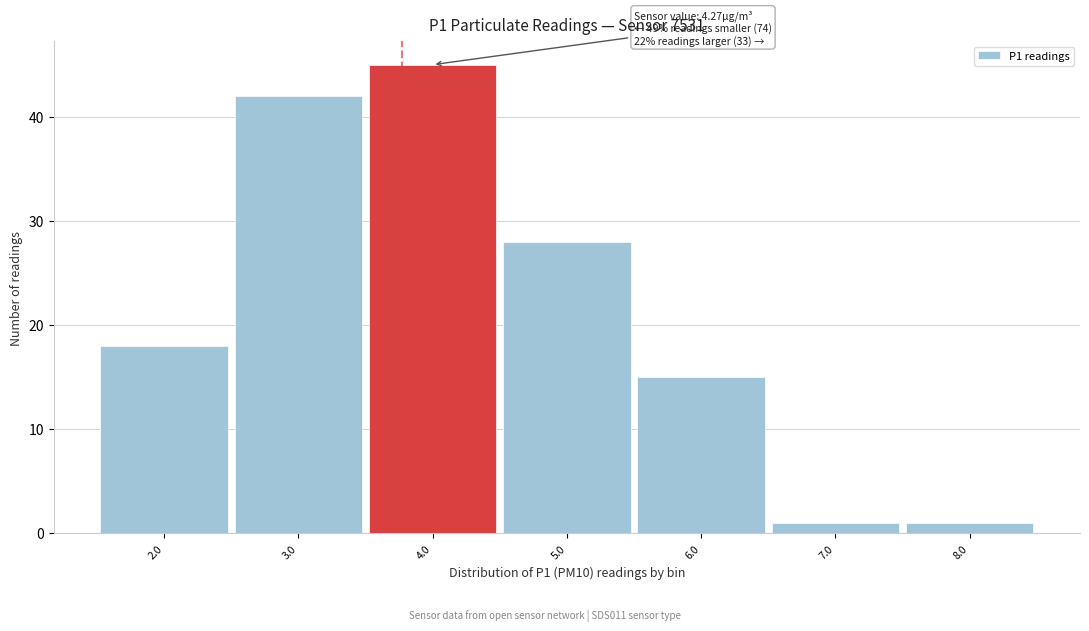

Reading left to right, what are all the values shown in this chart?

2.0=18	3.0=42	4.0=45	5.0=28	6.0=15	7.0=1	8.0=1